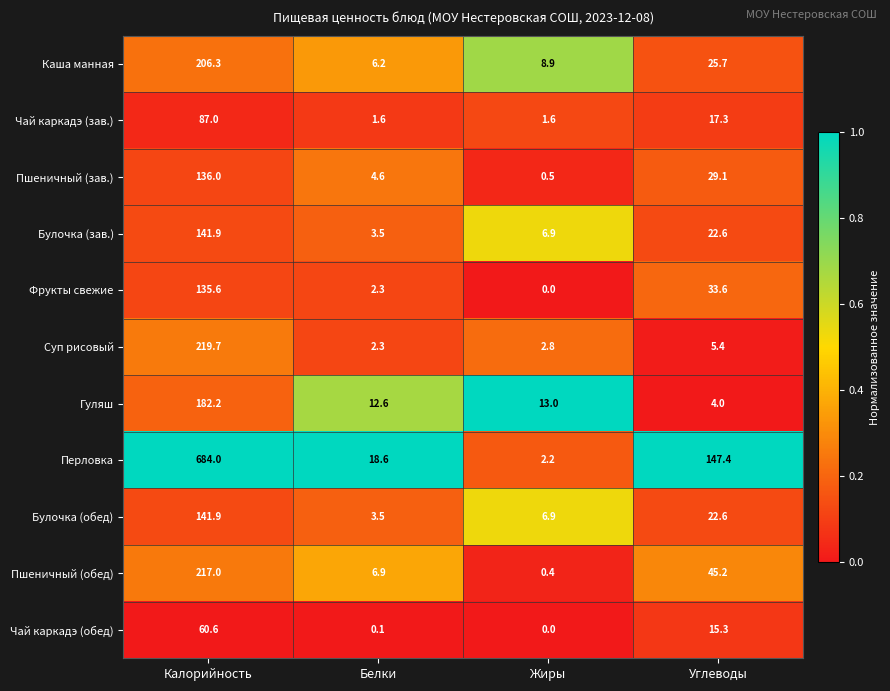

Between Белки and Жиры, which series saw the biggest shift?

Перловка